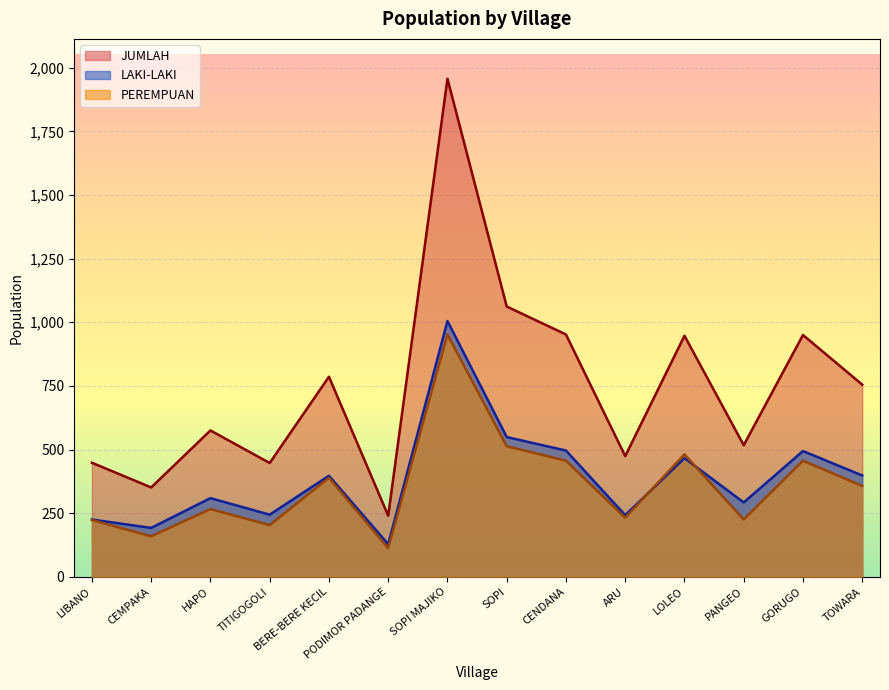

What is the approximate value of PEREMPUAN at BERE-BERE KECIL, to the nearest 10?

390